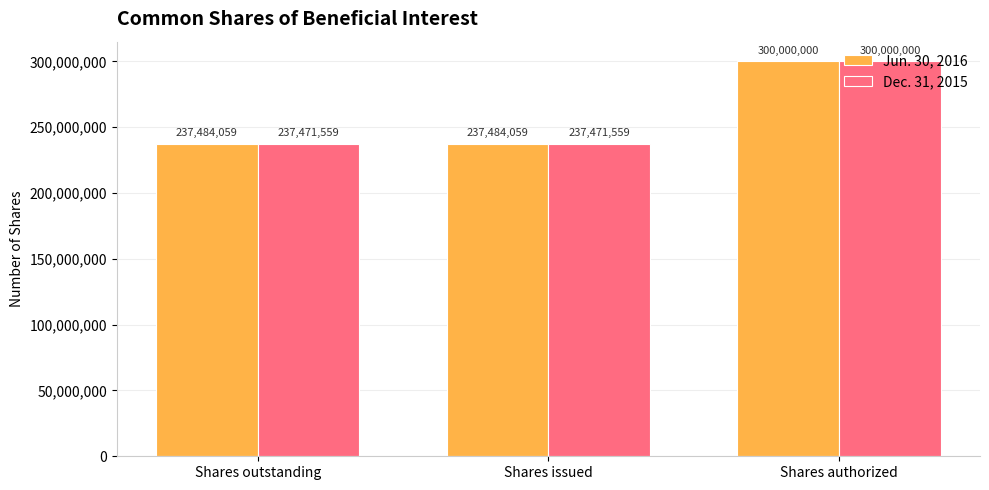

Reading left to right, what are all the values shown in this chart?

Jun. 30, 2016: Shares outstanding=237484059	Shares issued=237484059	Shares authorized=300000000
Dec. 31, 2015: Shares outstanding=237471559	Shares issued=237471559	Shares authorized=300000000